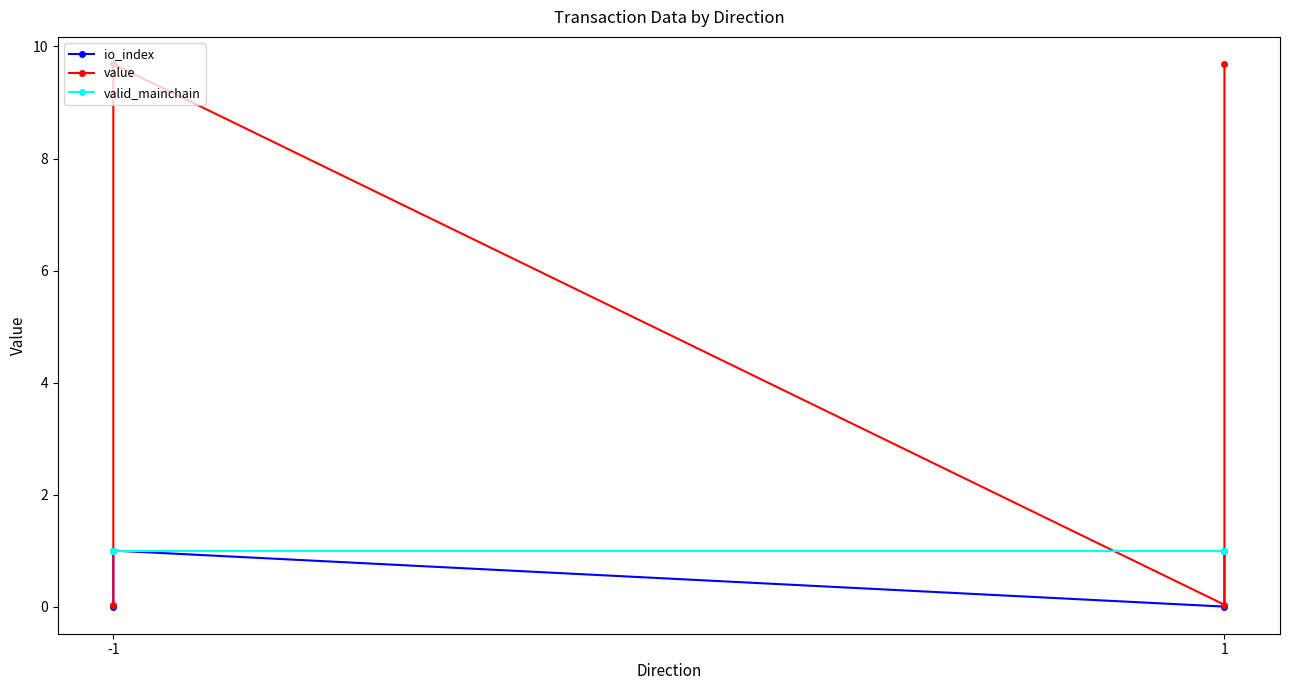

What are all the series names shown in the legend?

io_index, value, valid_mainchain